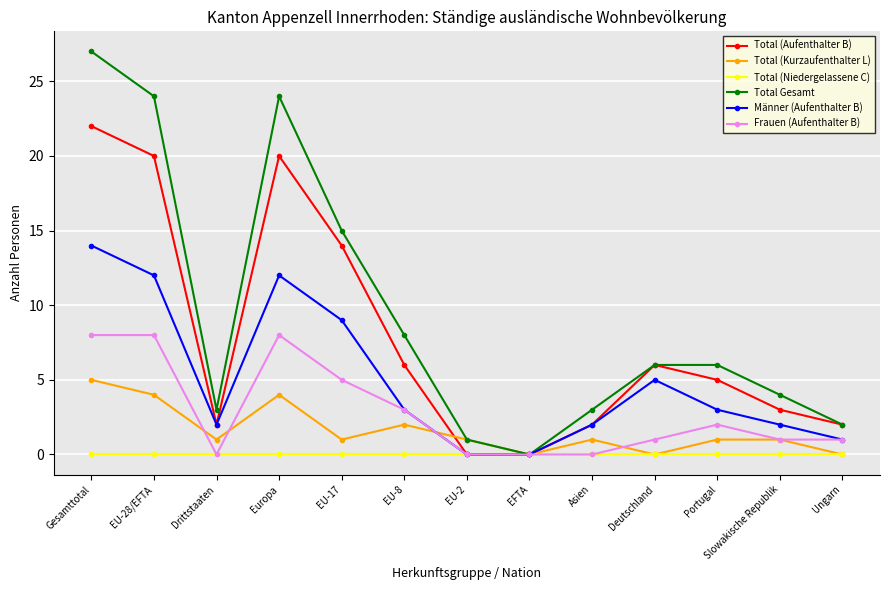

What position from the left is EU-8?

6